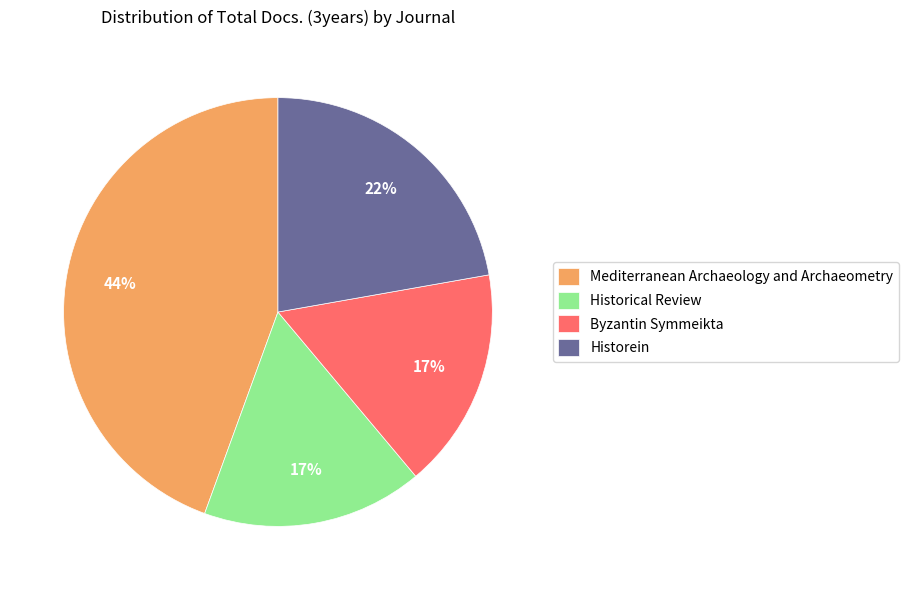

The Historical Review slice represents 23% of the pie. True or false?

False